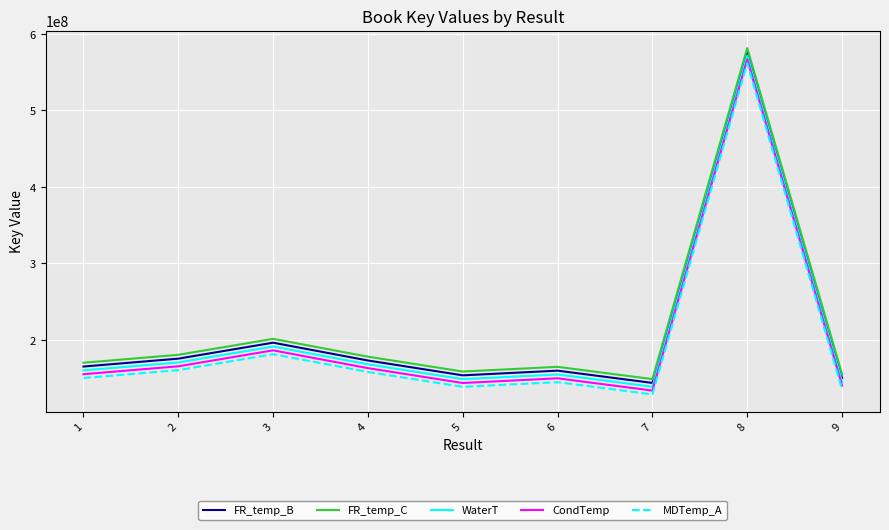

What is the spread (max minus min) of values at 8?

20000000